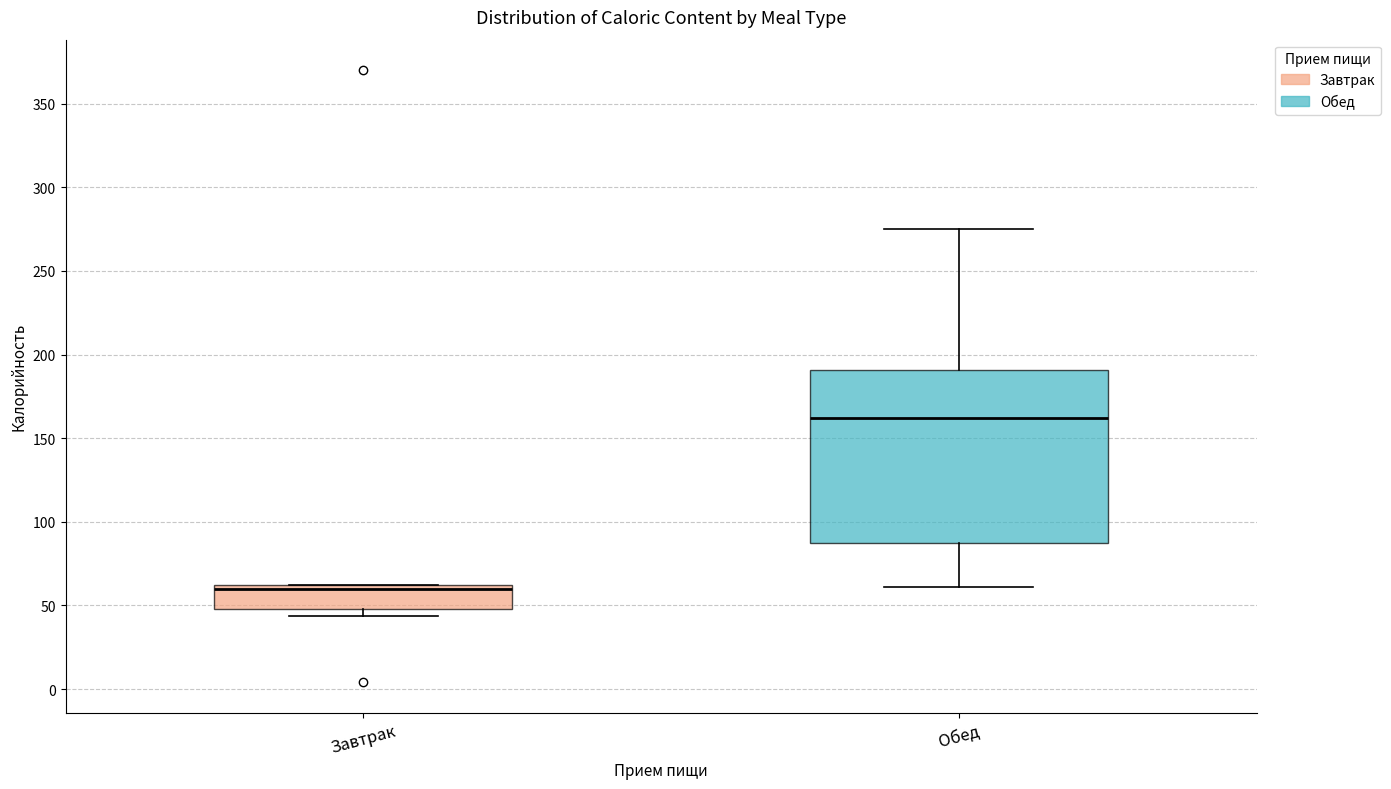

Reading left to right, read every box against the y-axis: the position of its median line, the range the box covers, and the ends of its whiskers. The values are not printed on the chart, so give them approximately, as read against the axis.

Завтрак: median 60 (just below the box's upper edge), box 50 to 60, whiskers 45 to 65
Обед: median 160, box 85 to 190, whiskers 60 to 275